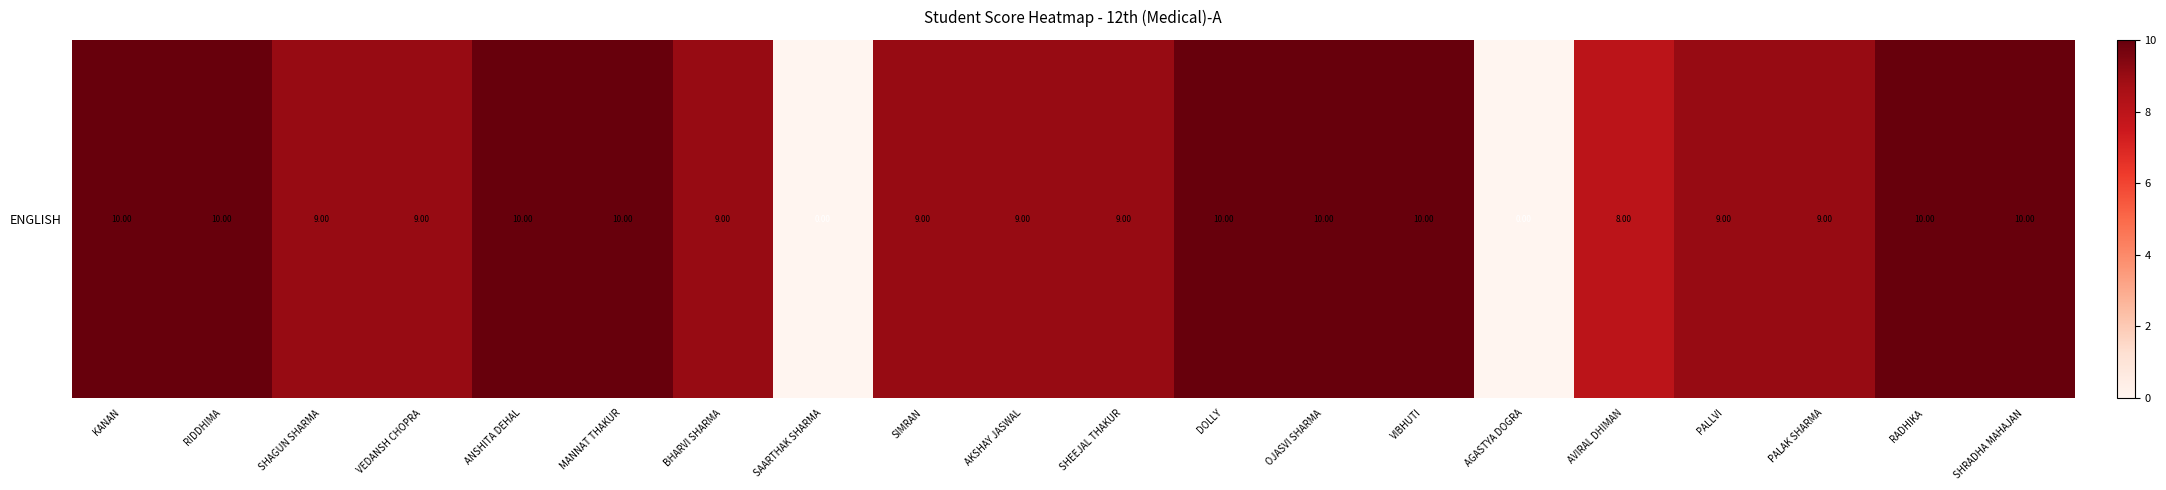

What is the difference between the maximum and minimum values?

10